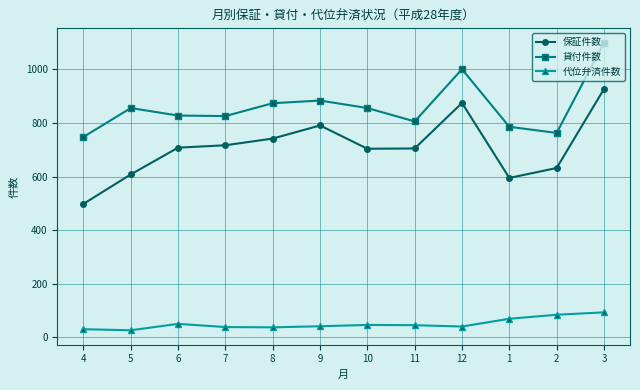

What is the lowest value of the 代位弁済件数 series?

26